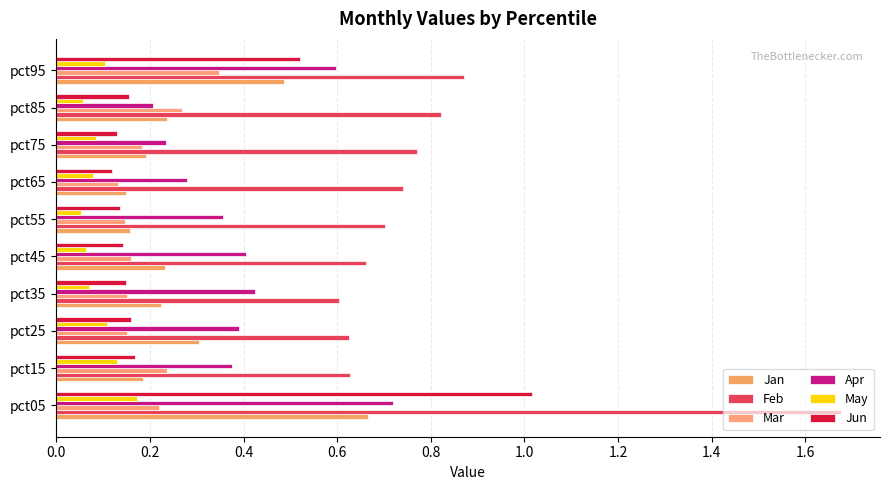

Which series has the widest spread of values?

Feb